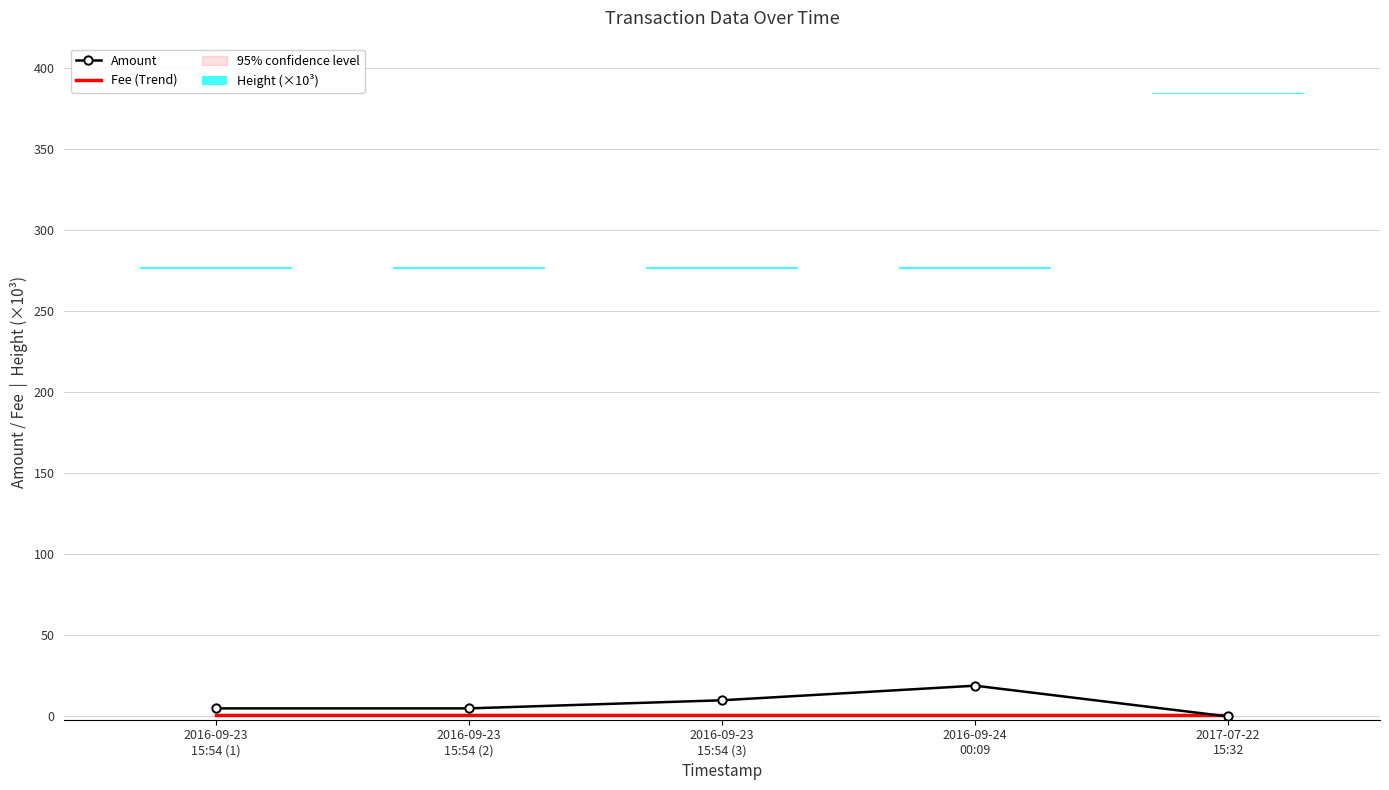

Which series has the largest range (max minus min)?

Amount